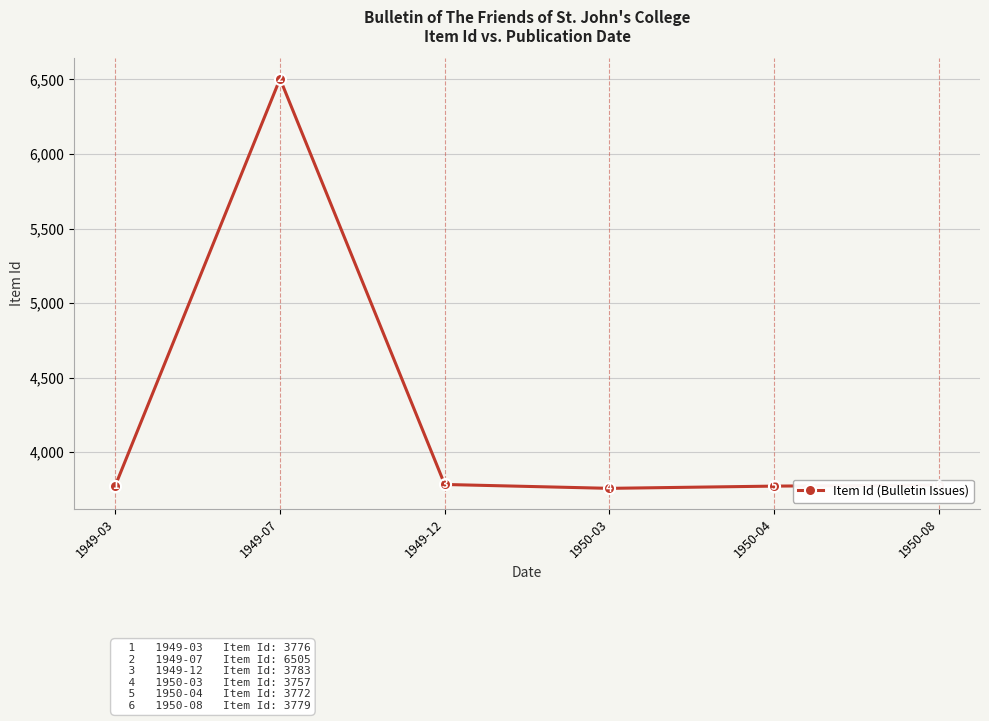

The value at 1950-03 is 4962. True or false?

False